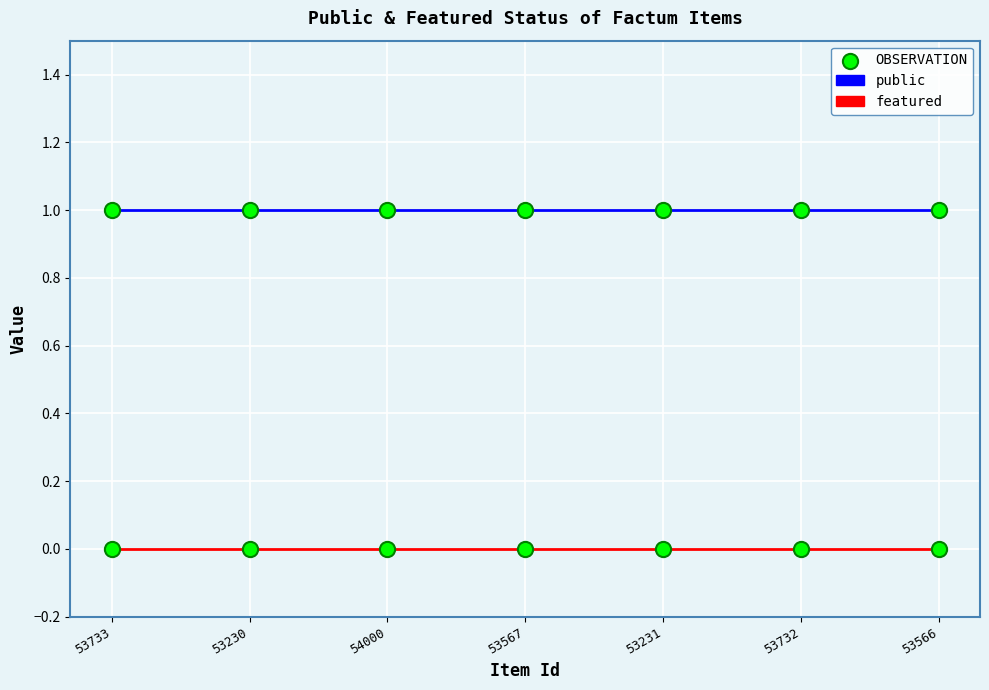

Rank the series by their average value, from highest to lowest.

public, featured